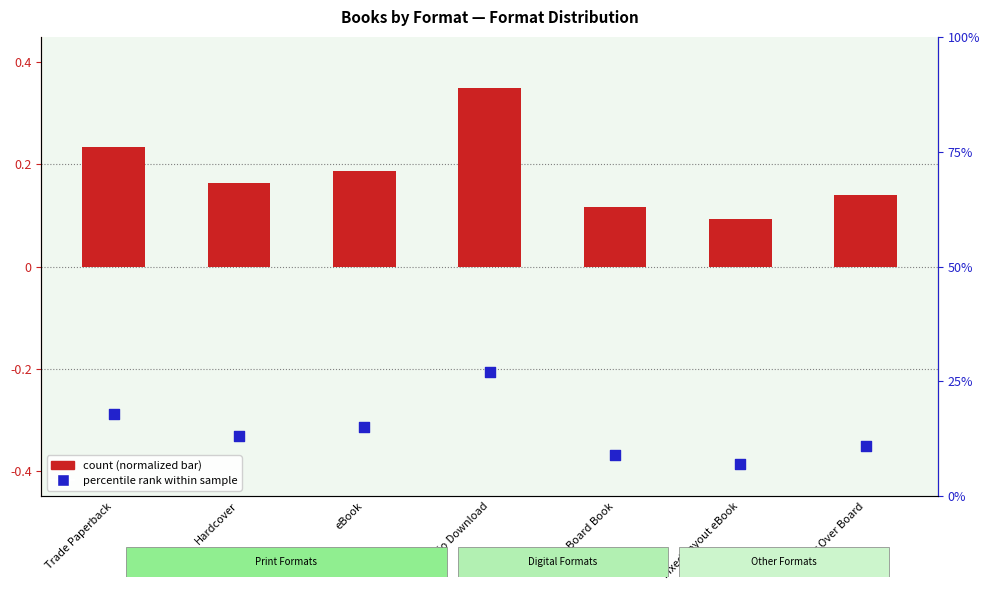

Which series contains the highest Y value?

percentile rank